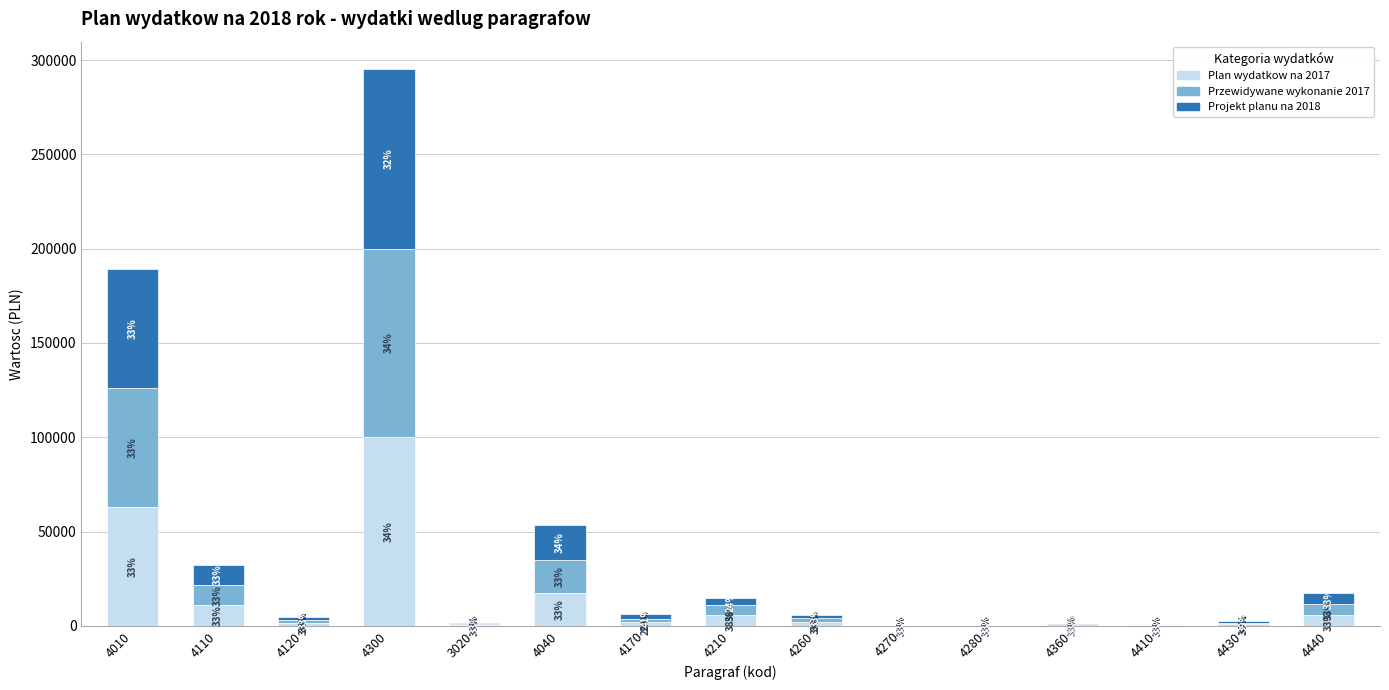

Rank the categories by Projekt planu na 2018 value from lowest to highest.

4410, 4270, 4280, 4360, 3020, 4430, 4120, 4260, 4170, 4210, 4440, 4110, 4040, 4010, 4300